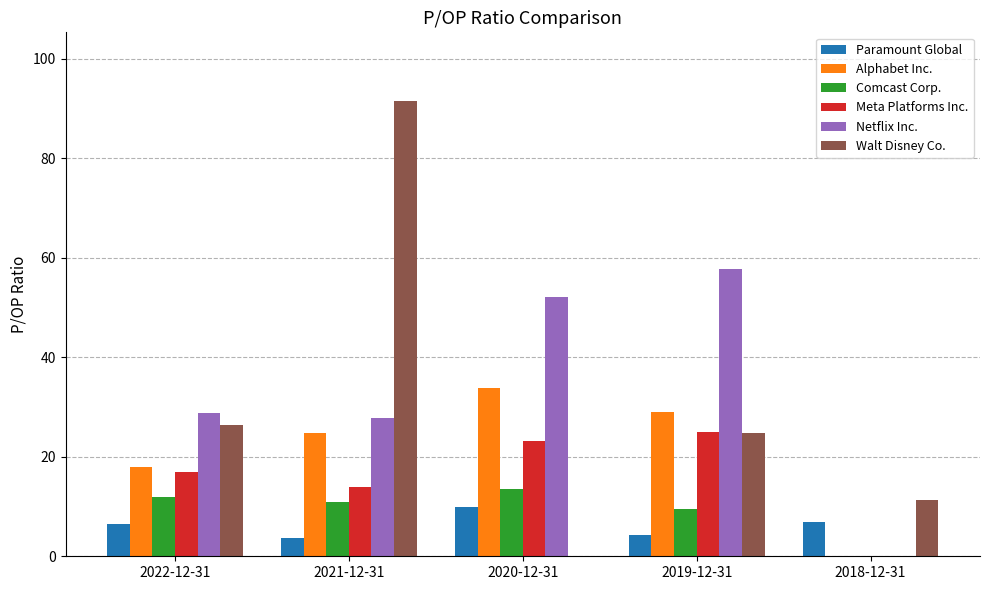

What is the sum of all Netflix Inc. values?

166.4